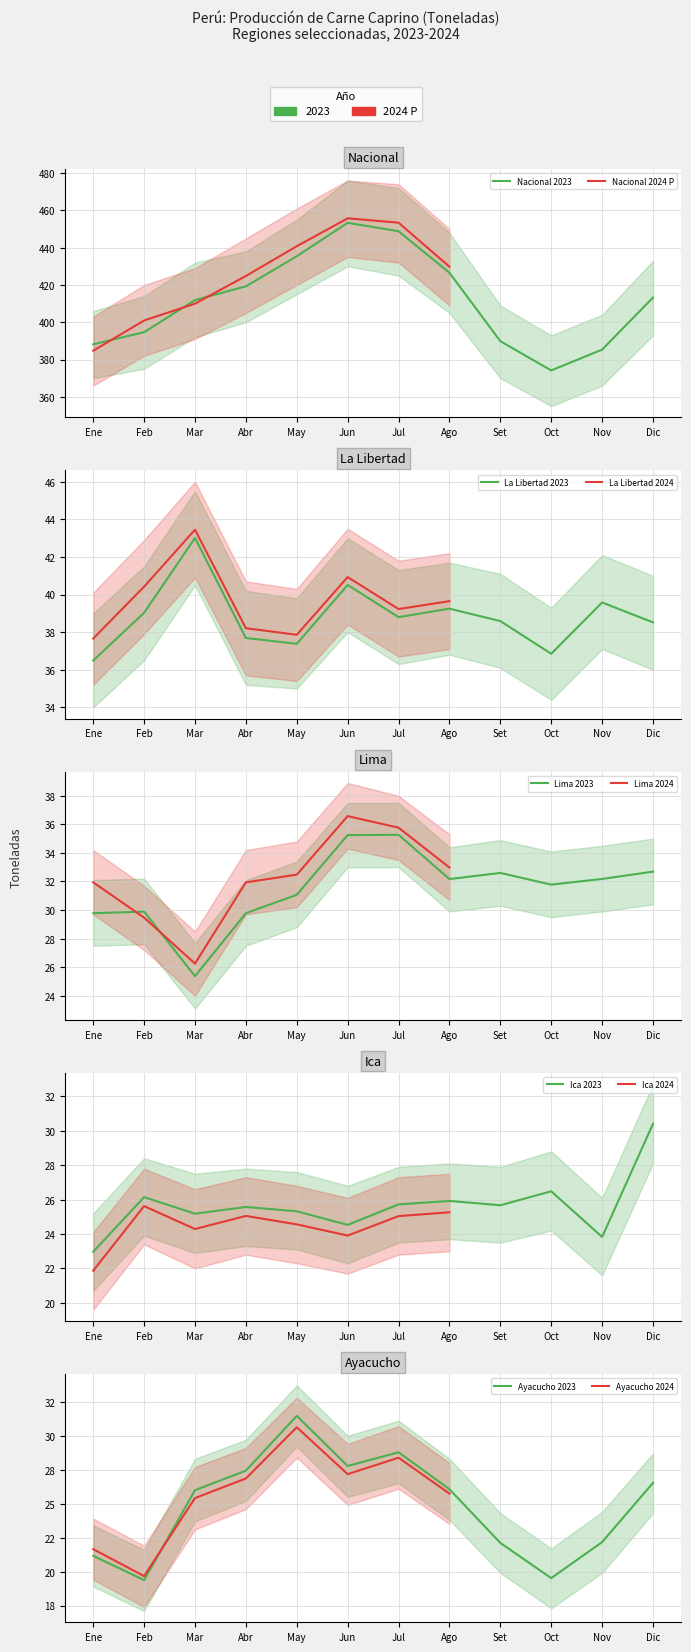

The value of Lima at Feb is 48.2. True or false?

False